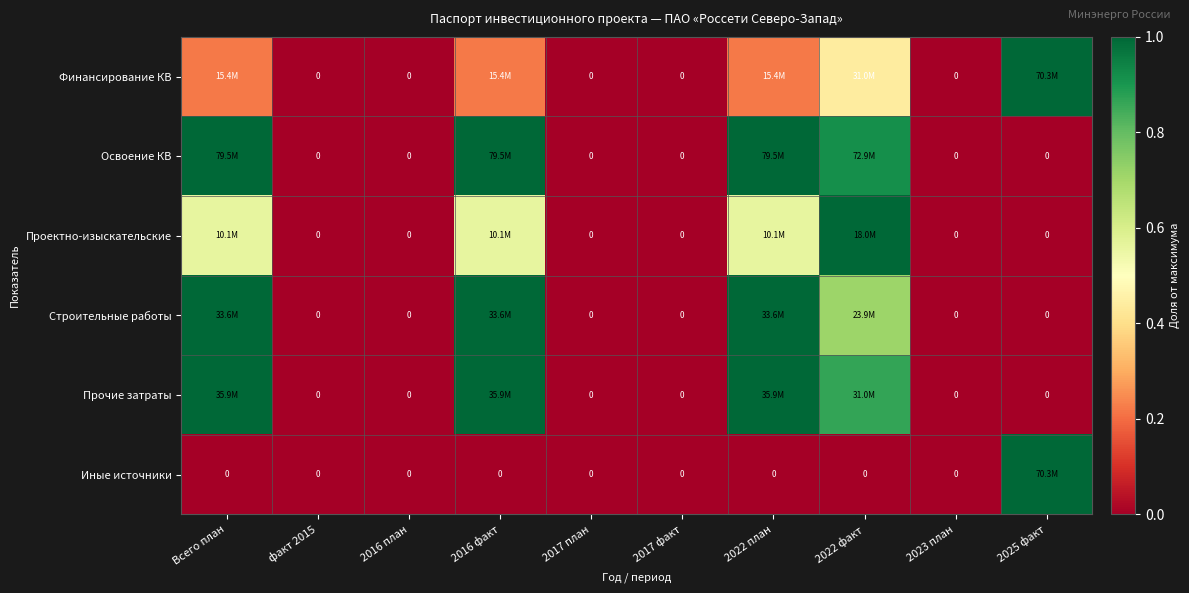

What is the greatest value displayed?

1.0